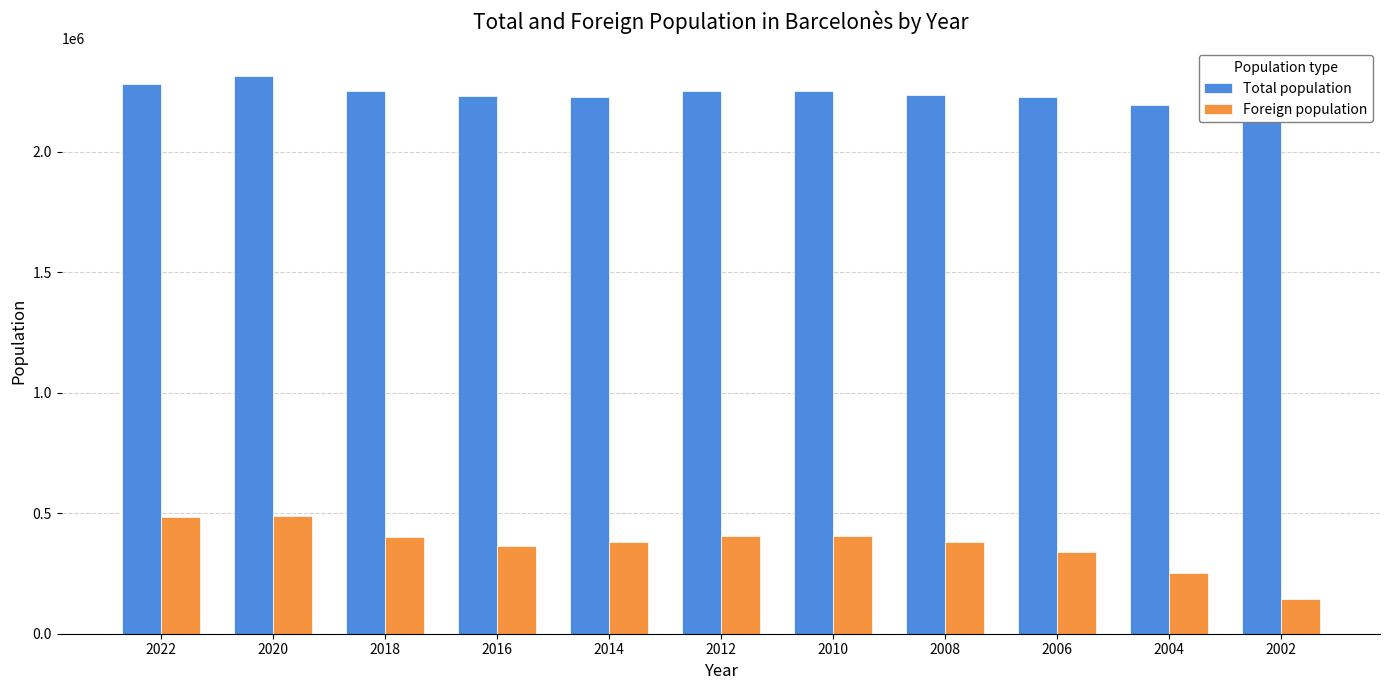

Between 2014 and 2002, which is larger?

2014